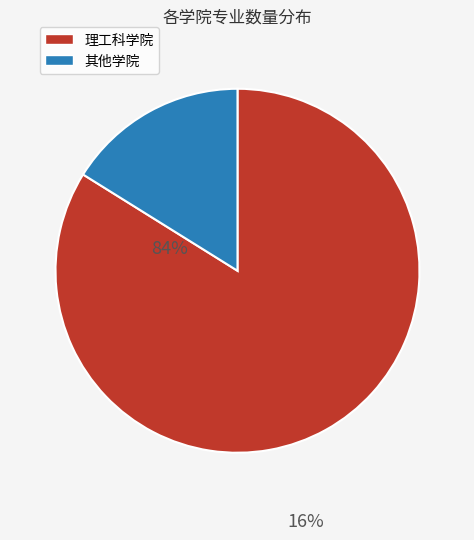

Rank the categories by value from highest to lowest.

理工科学院, 其他学院